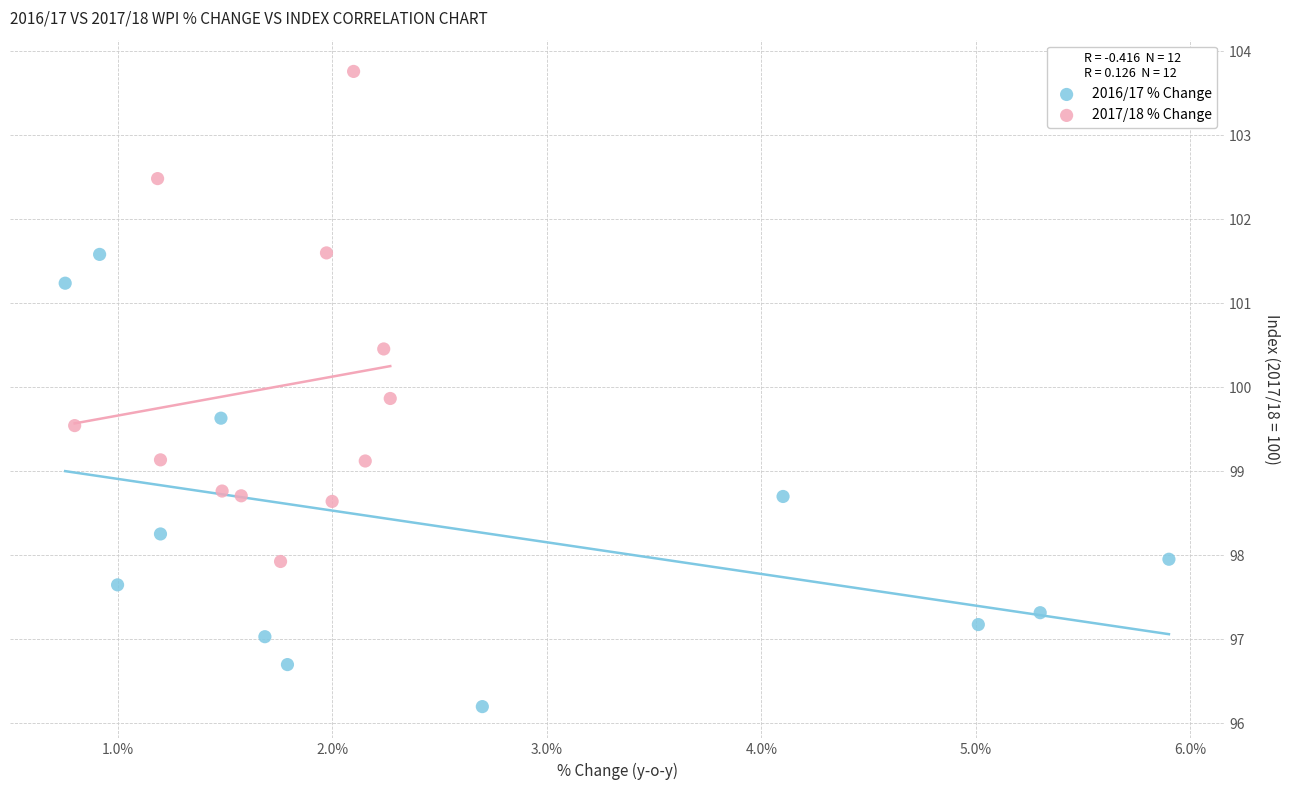

Which series reaches the minimum Y coordinate?

2016/17 % Change